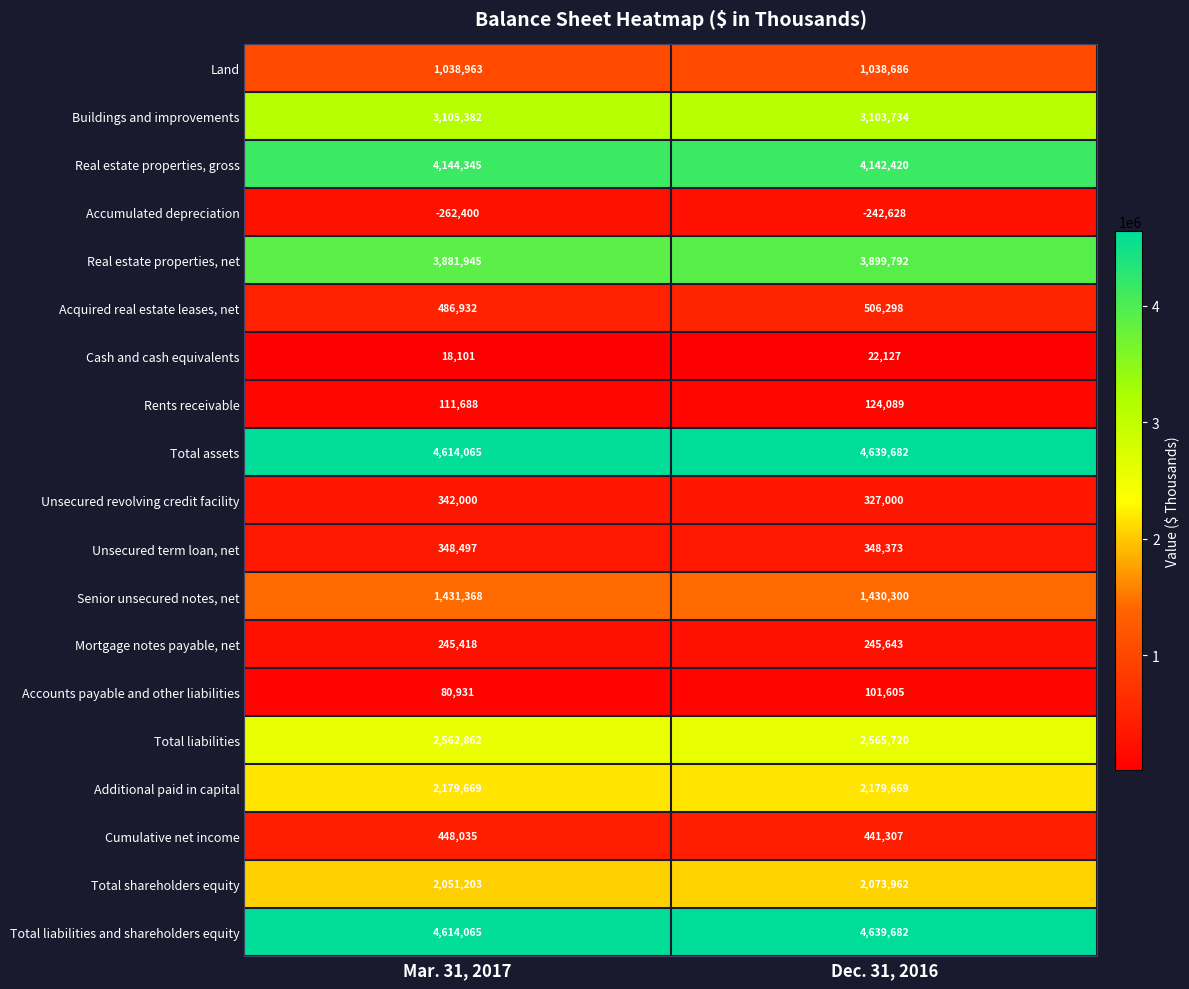

What value does the Total assets series have at Mar. 31, 2017?

4614065